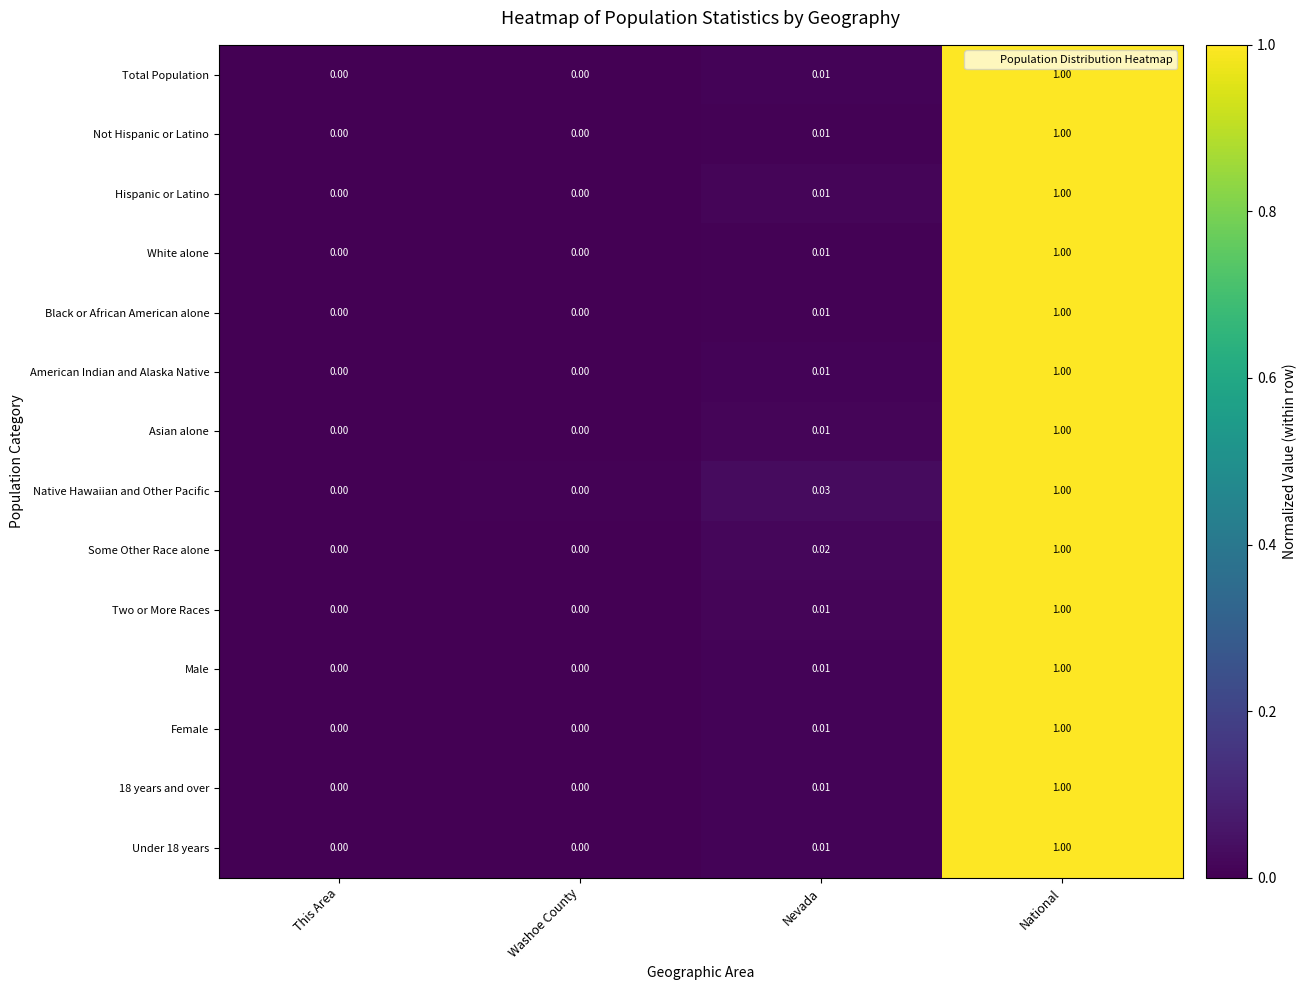

At which category is the sum across all series the highest?

National